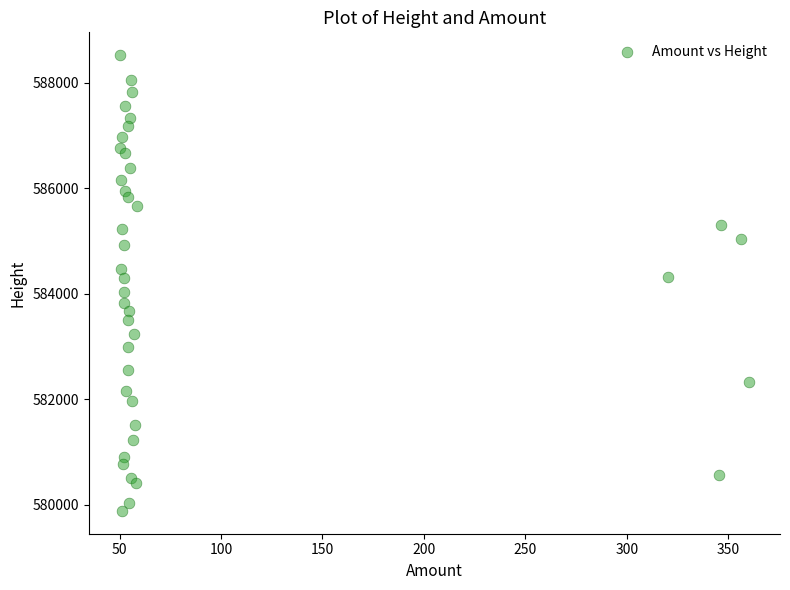

What is the range of Y values (max minus min)?

8639